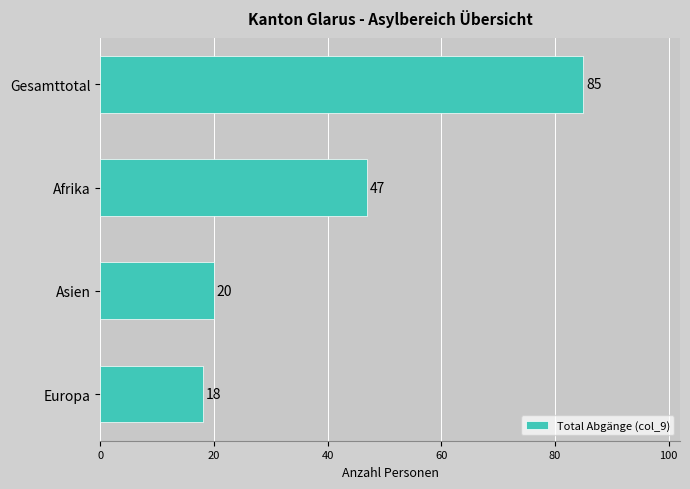

What is the difference between the second highest and minimum values?

29